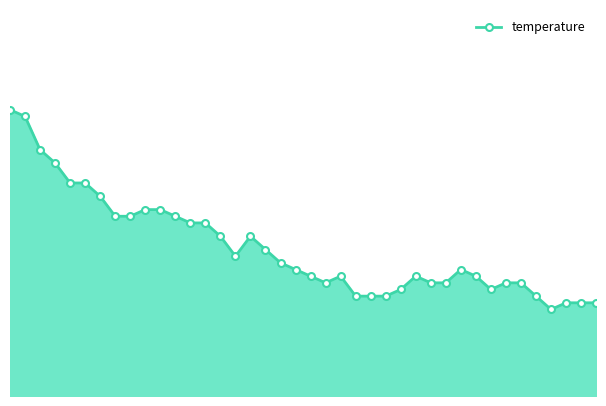

List the labels in order of value, smallest first.

36, 37, 38, 39, 23, 24, 25, 35, 26, 32, 21, 28, 29, 33, 34, 20, 22, 27, 31, 19, 30, 18, 15, 17, 14, 16, 12, 13, 7, 8, 11, 9, 10, 6, 4, 5, 3, 2, 1, 0